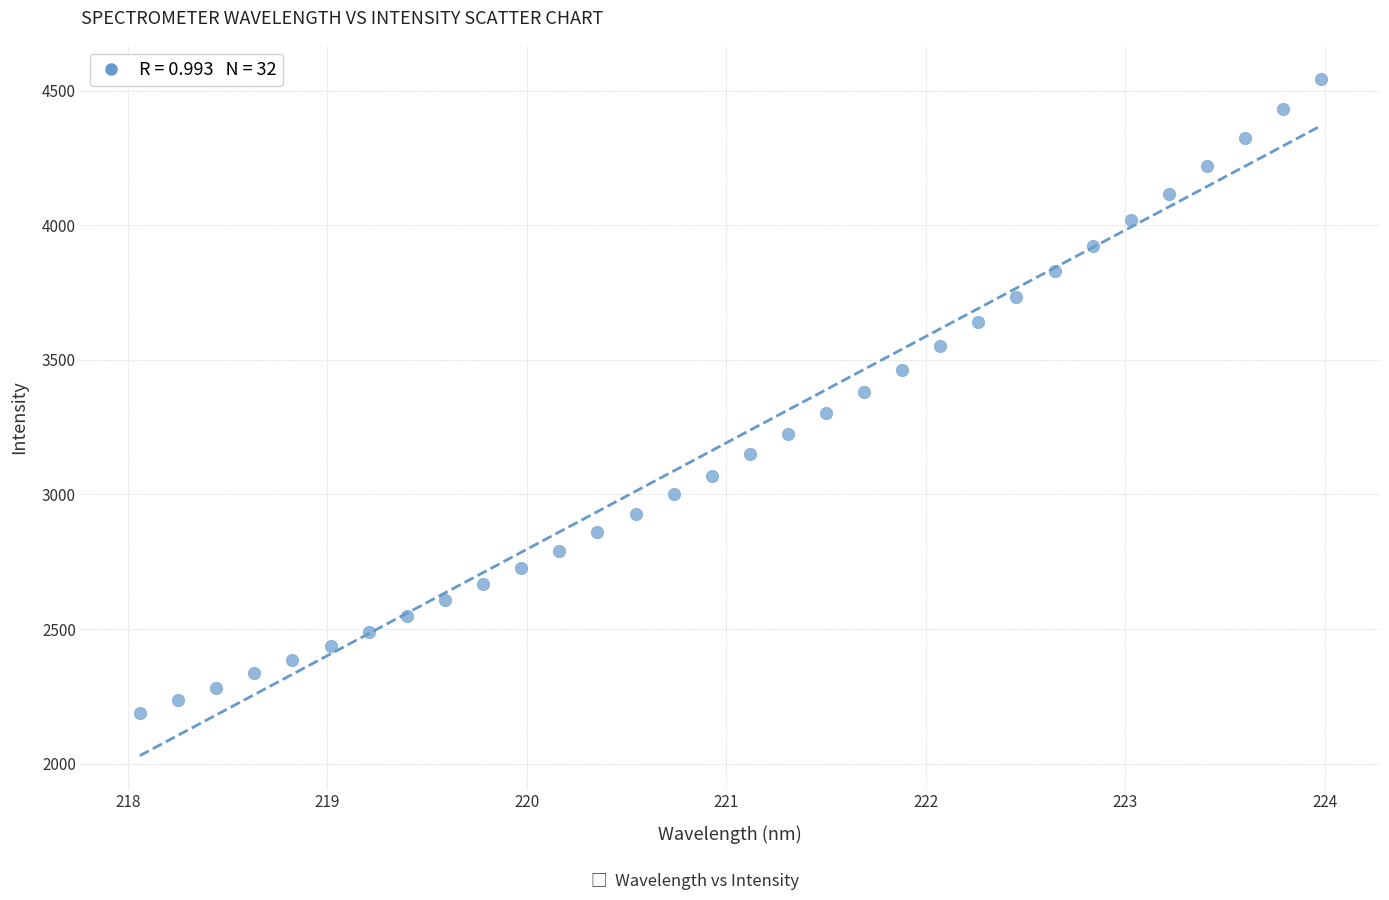

What is the range of X values (max minus min)?

5.9